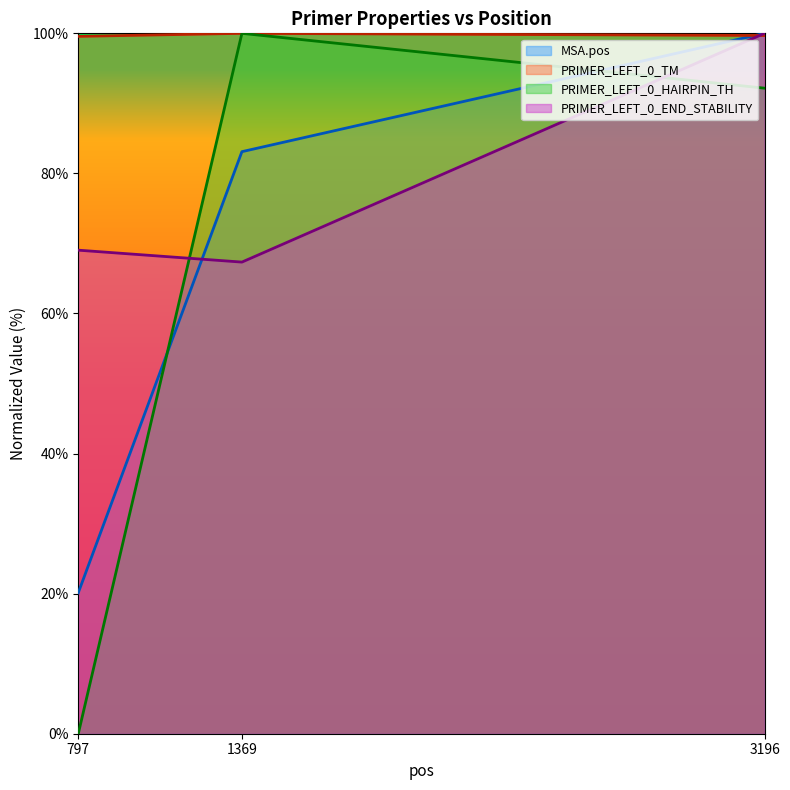

How many lines are shown in the chart?

4